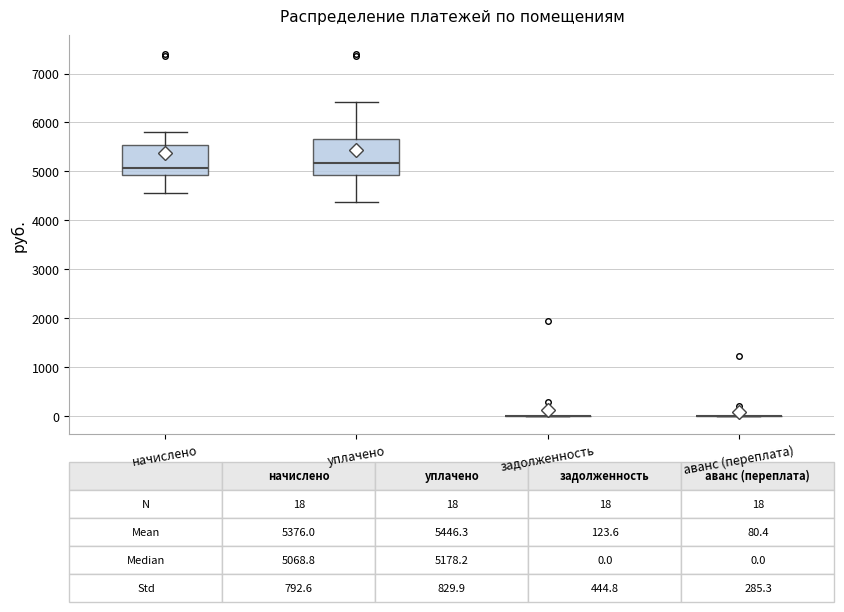

Comparing the boxes themselves (not the whiskers), which one is the tallest?

уплачено